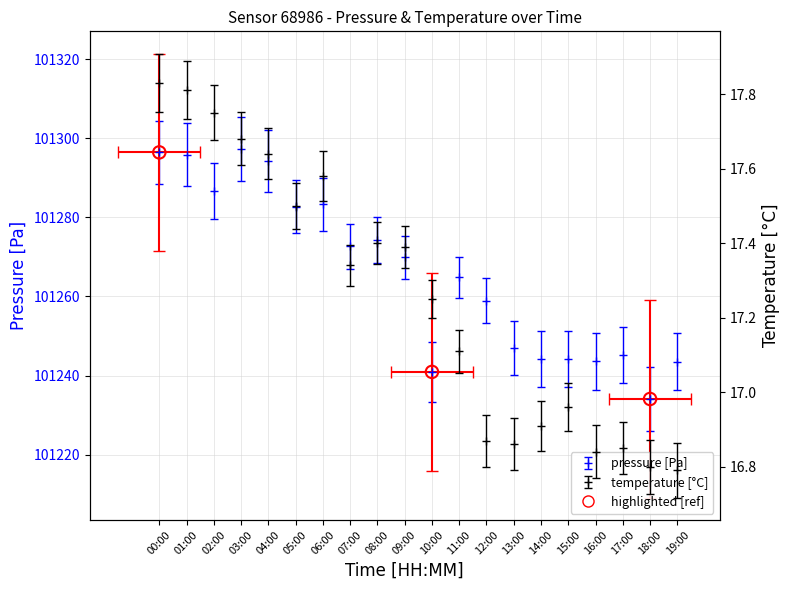

Is the value of pressure at 15:00 greater than the value of temperature at 00:00?

Yes